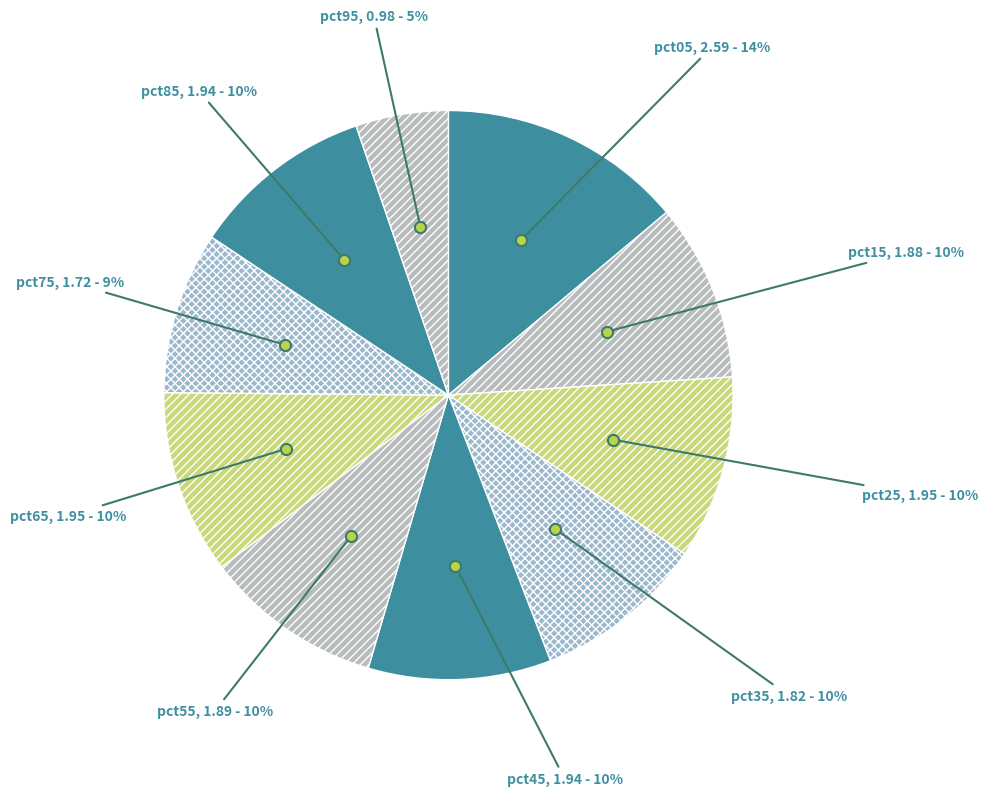

Approximately how many times larger is the value at pct75 compared to pct85?

0.9